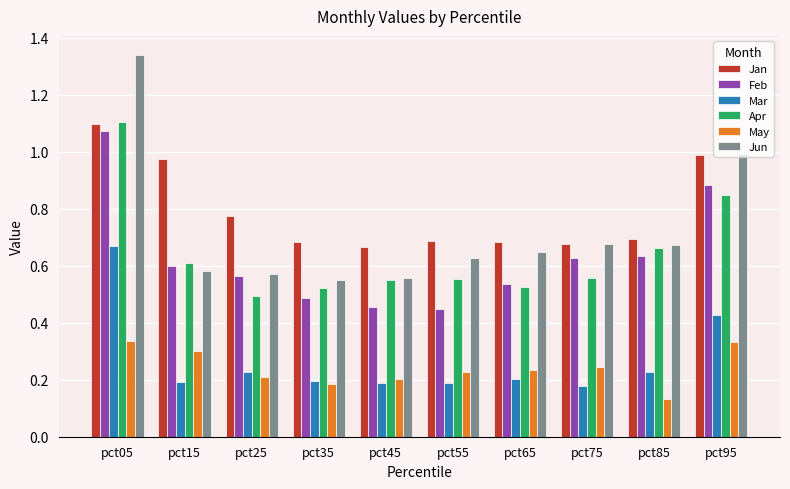

At which category is the sum across all series the highest?

pct05